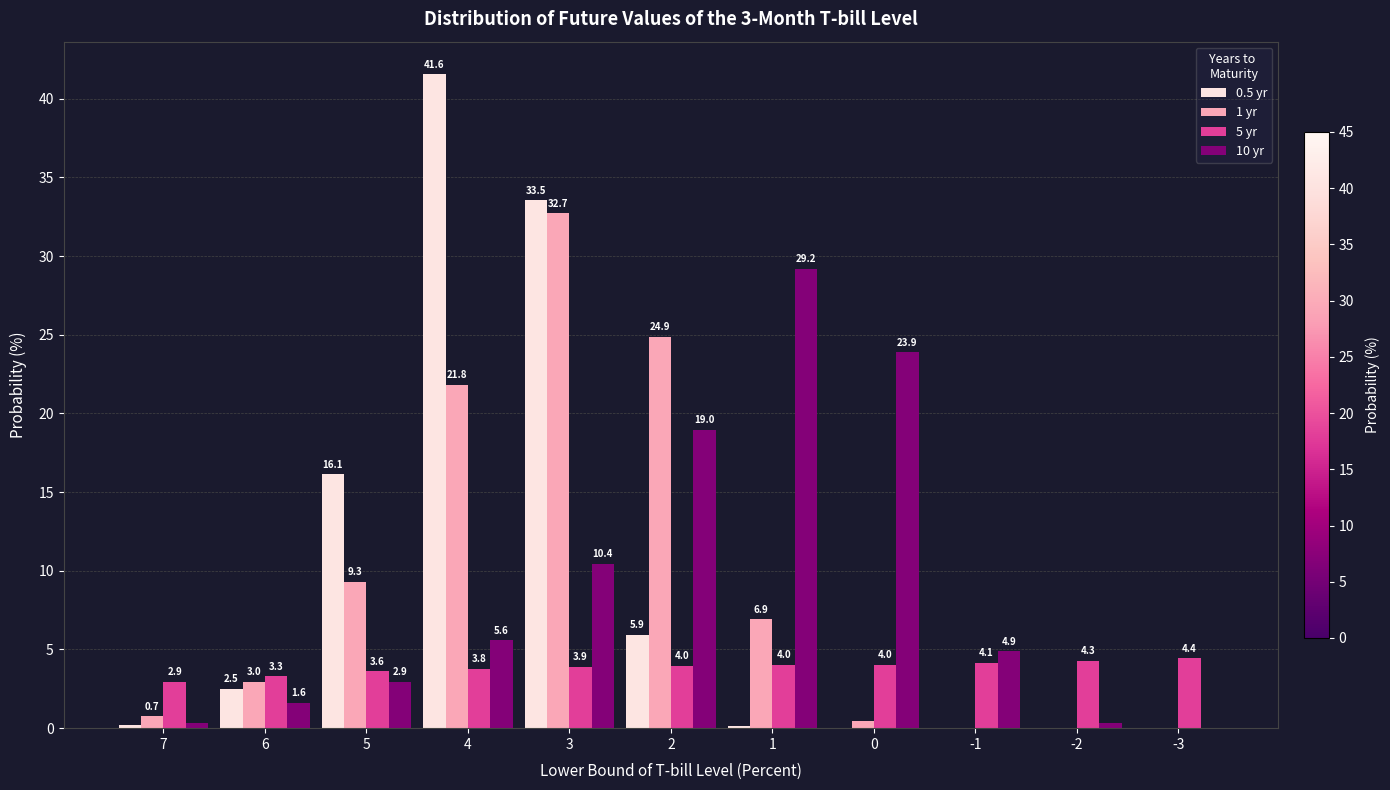

What are all the series names shown in the legend?

0.5 yr, 1 yr, 5 yr, 10 yr